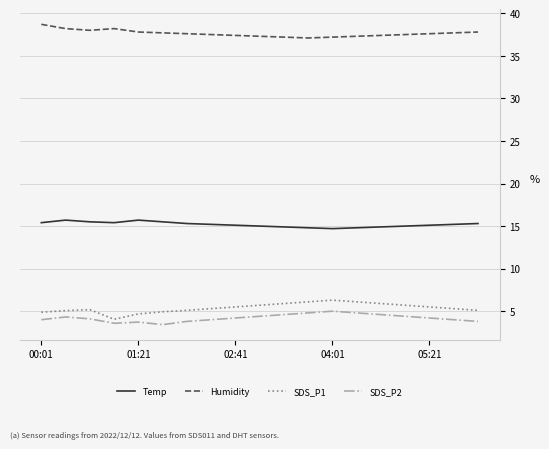

Rank the series by their maximum value, from lowest to highest.

SDS_P2, SDS_P1, Temp, Humidity